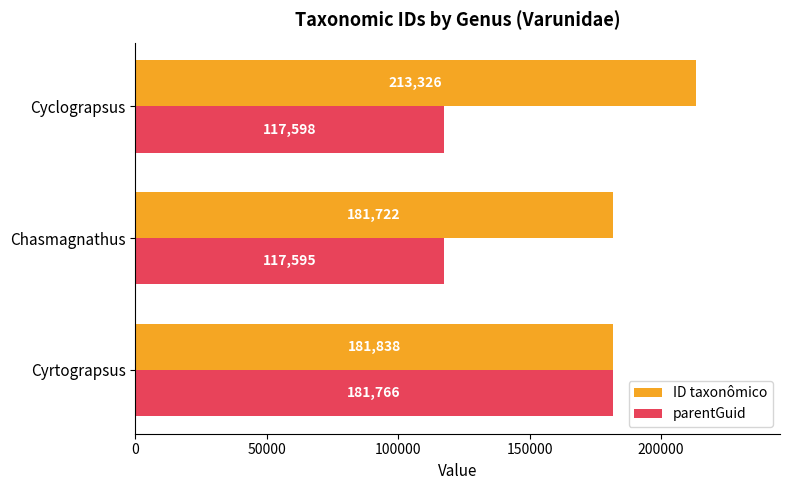

List the labels in order of parentGuid value, smallest first.

Chasmagnathus, Cyclograpsus, Cyrtograpsus